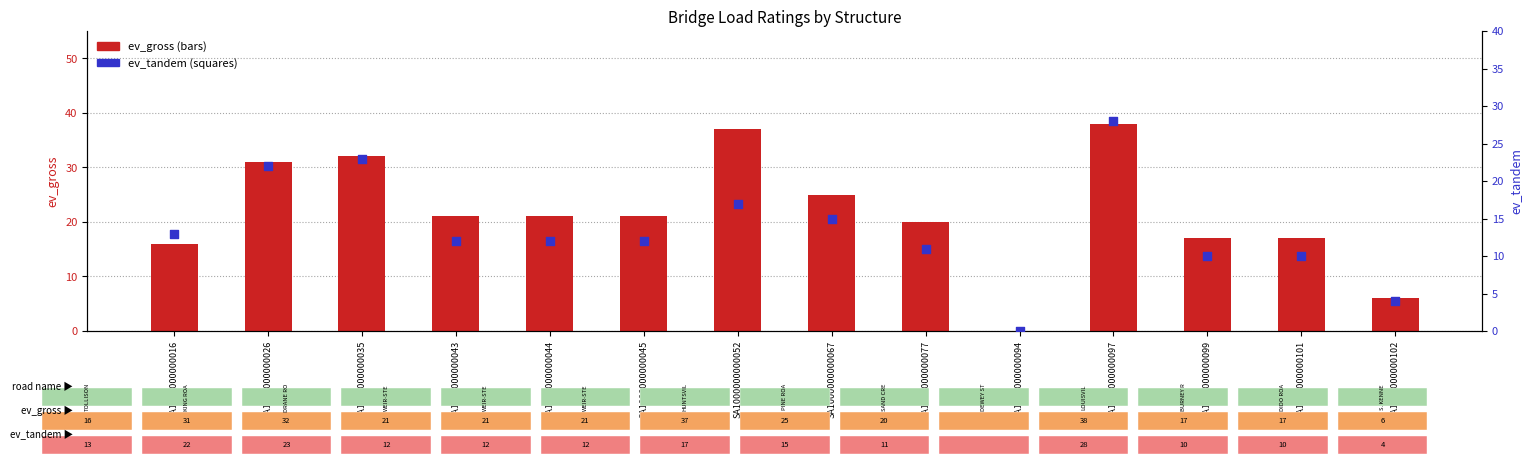

Which series has the largest Y range (max minus min)?

ev_gross